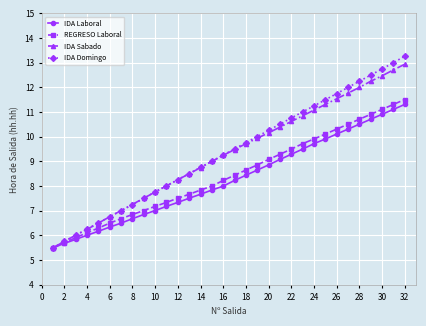

True or false: IDA Sabado has more than 0 points higher than both neighbors.

False